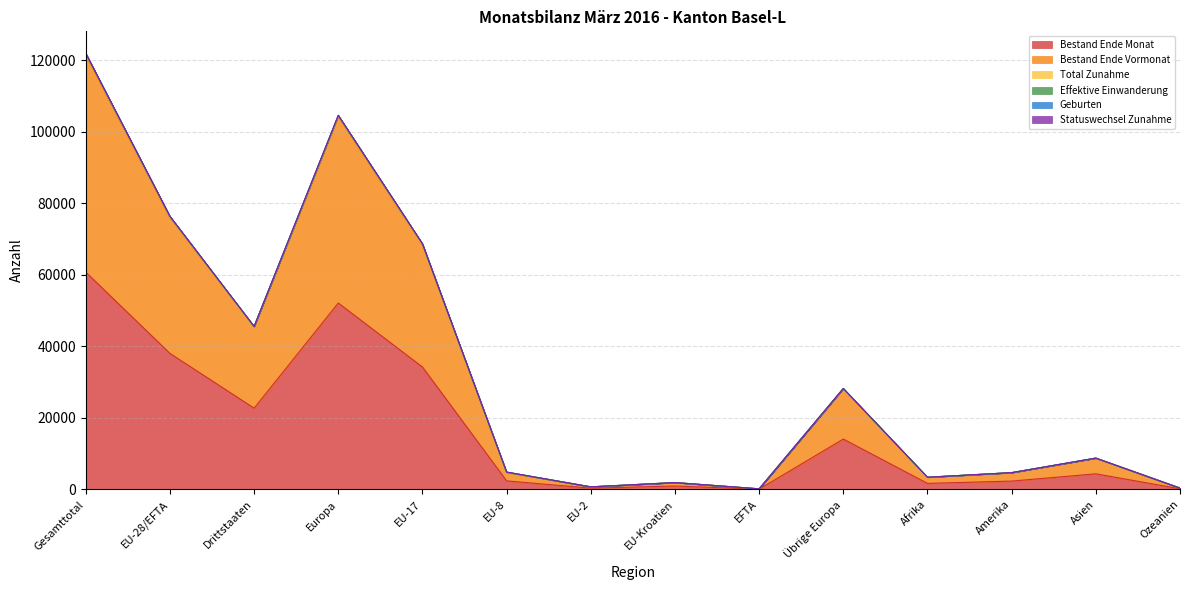

What is the difference between the Bestand Ende Vormonat values at EU-17 and Gesamttotal?

52963